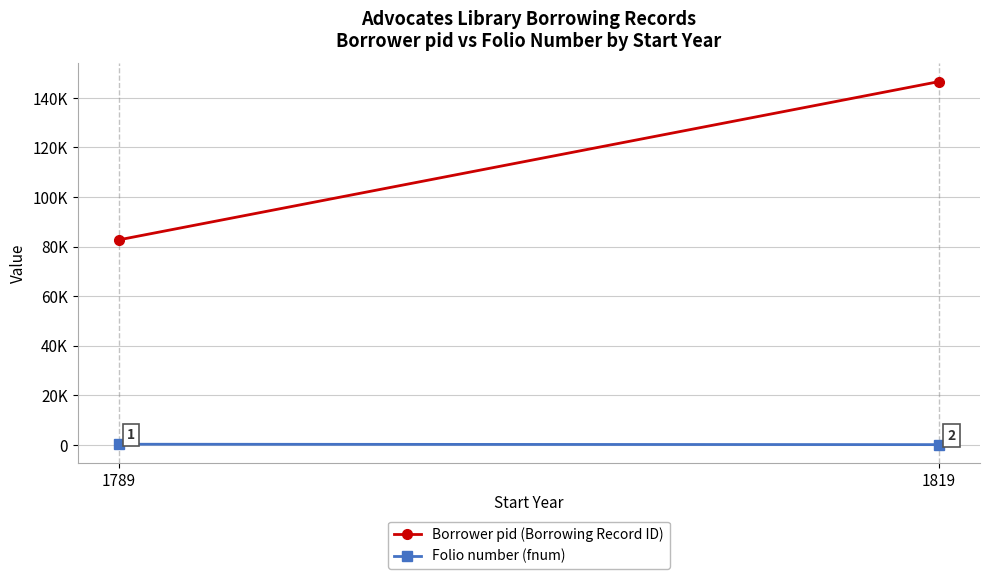

What is the average value of the Borrower pid (Borrowing Record ID) series?

114630